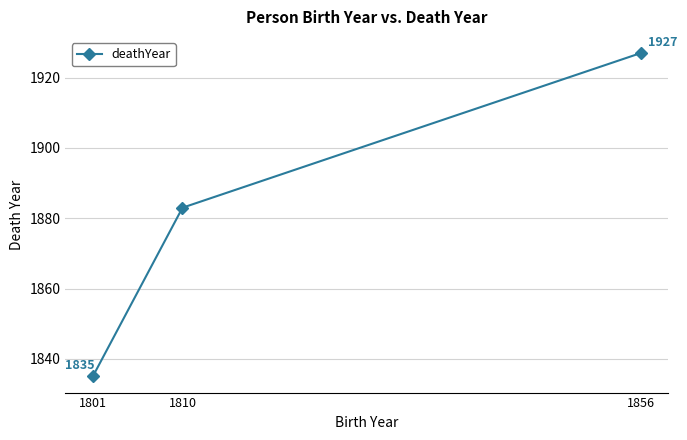

What is the sum of all values?

5645